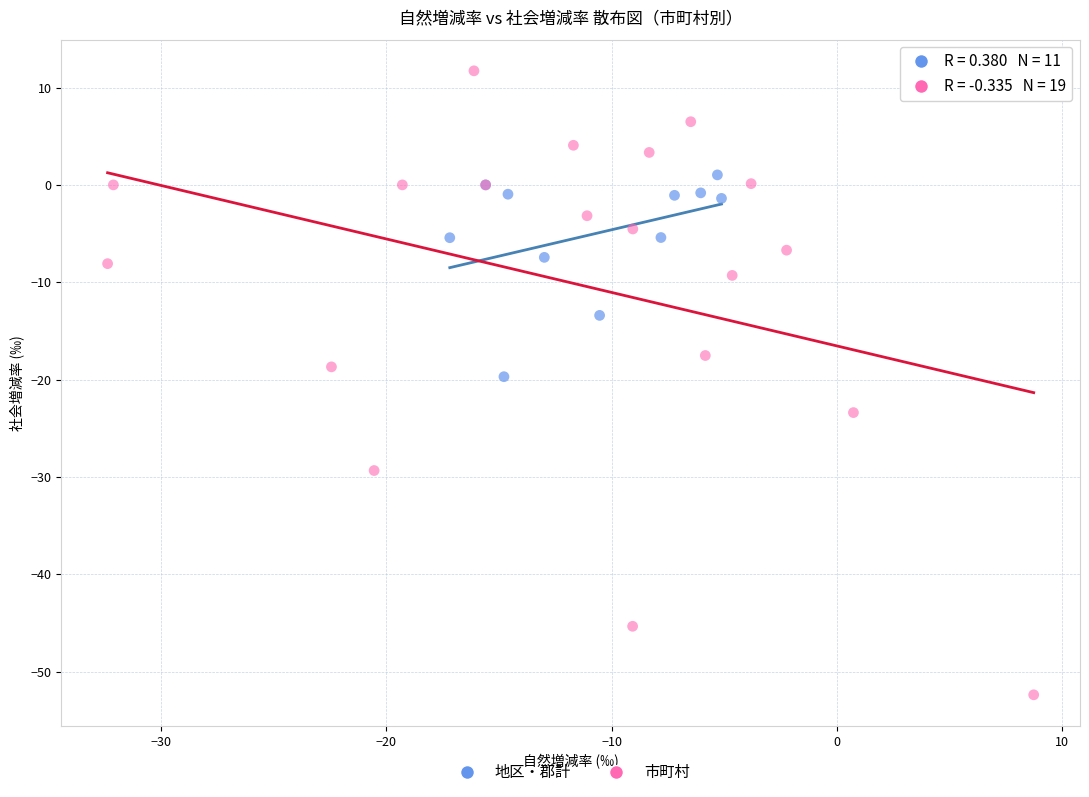

Which series reaches the minimum Y coordinate?

市町村